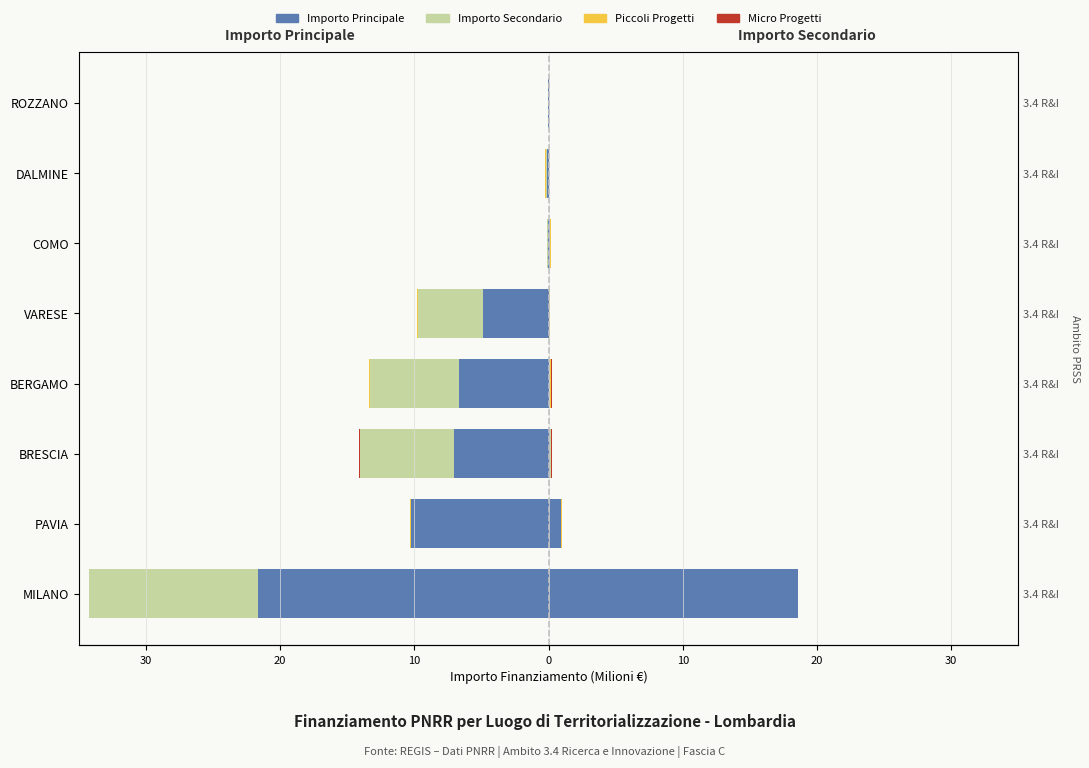

How many bars are there in total?

32